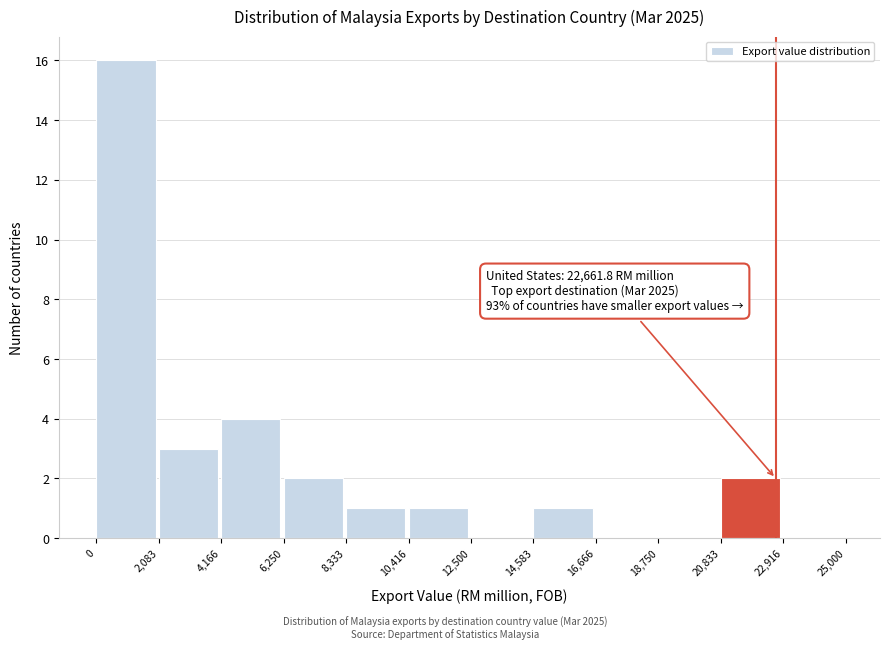

Over which range of the x-axis is the bar tallest?

0 to 2,083